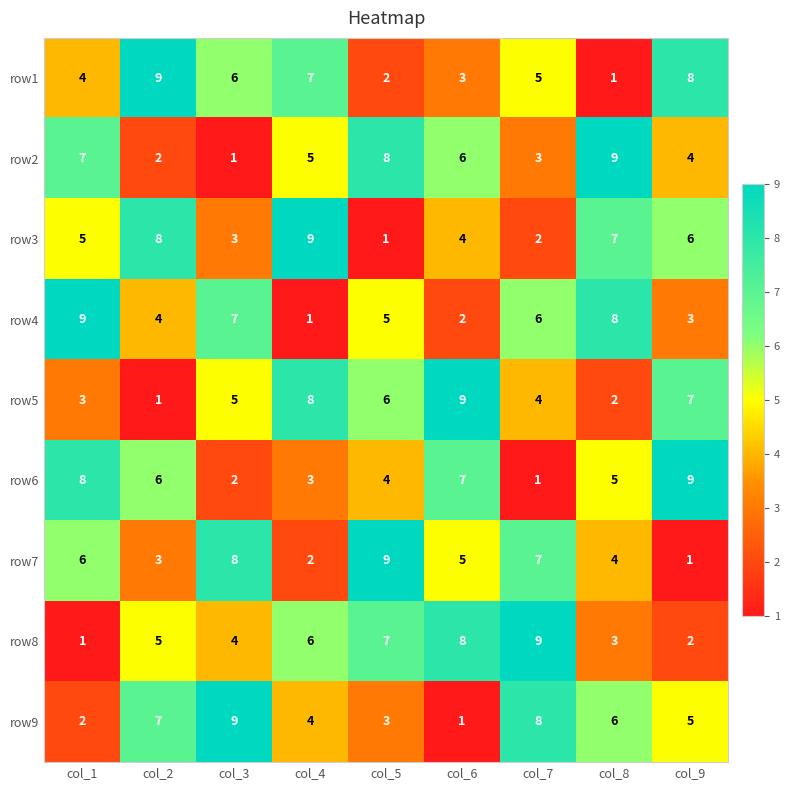

Is the value of row5 at col_2 greater than the value of row1 at col_6?

No